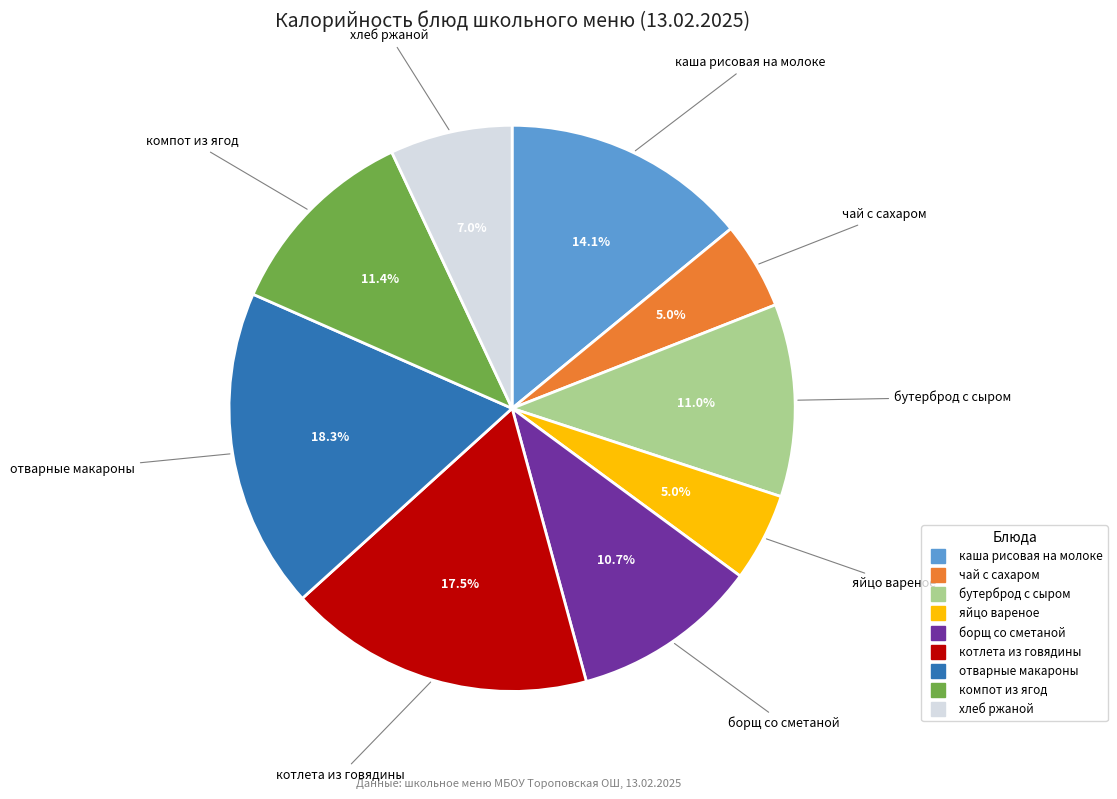

Does any single category account for the majority?

No